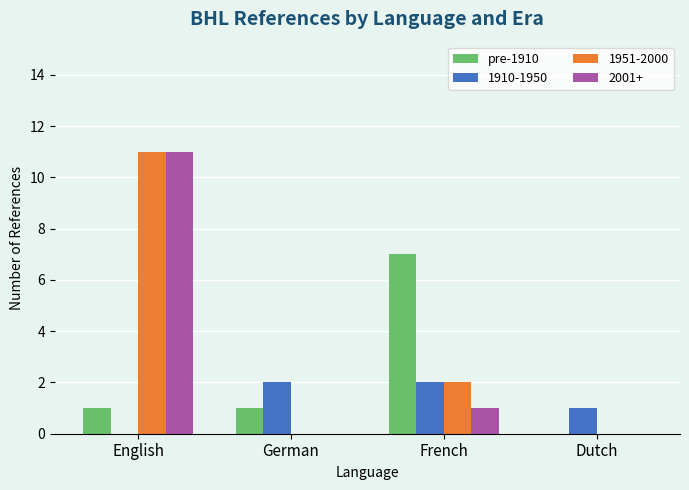

What is the greatest value displayed?

11